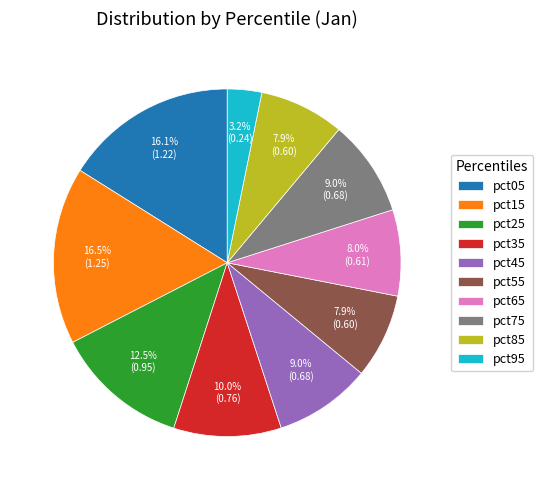

How many segments does this pie chart have?

10